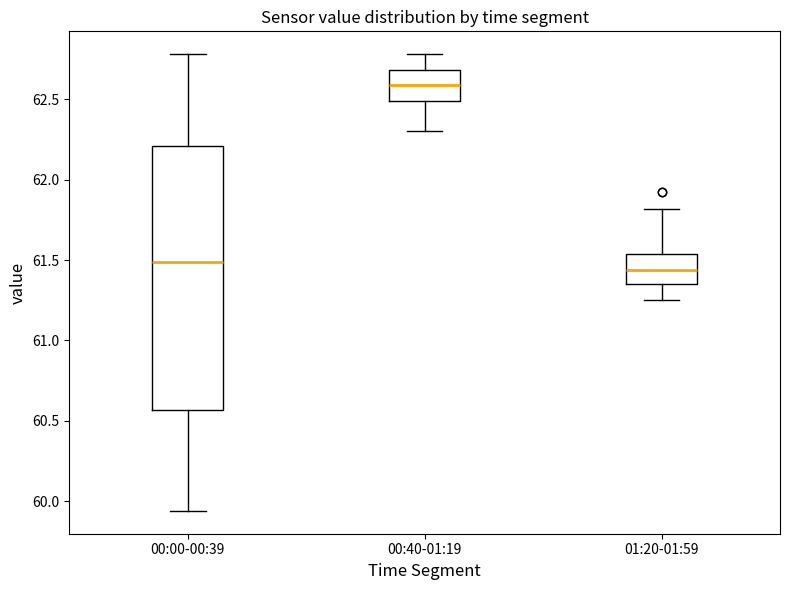

Reading left to right, transcribe this box plot: for each box, give where its median line is, the range the box spans, and where its two whiskers end, as read against the y-axis. The values are not printed on the chart, so give them approximately, as read against the axis.

00:00-00:39: median 61.50, box 60.55 to 62.20, whiskers 59.95 to 62.80
00:40-01:19: median 62.60, box 62.50 to 62.70, whiskers 62.30 to 62.80
01:20-01:59: median 61.45, box 61.35 to 61.55, whiskers 61.25 to 61.80